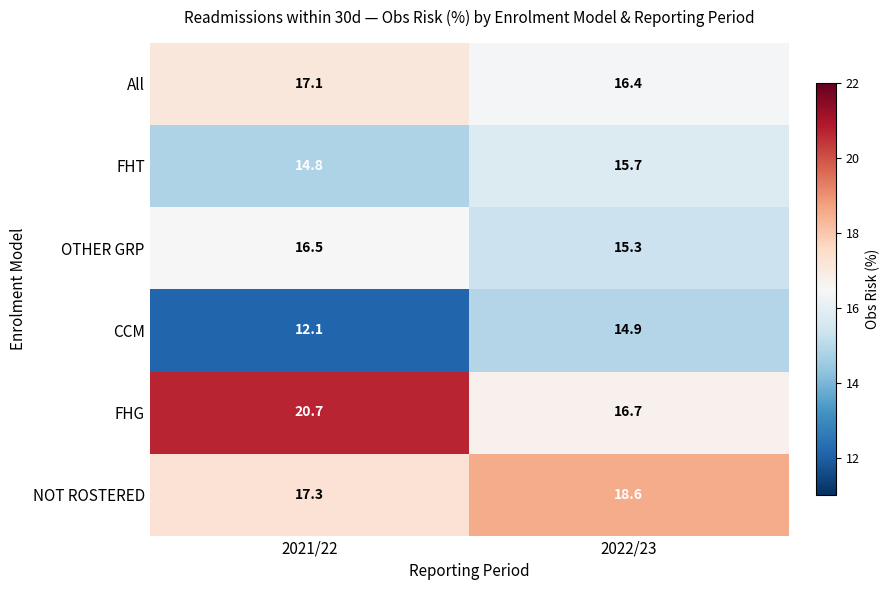

Which series changed the most between 2021/22 and 2022/23?

FHG